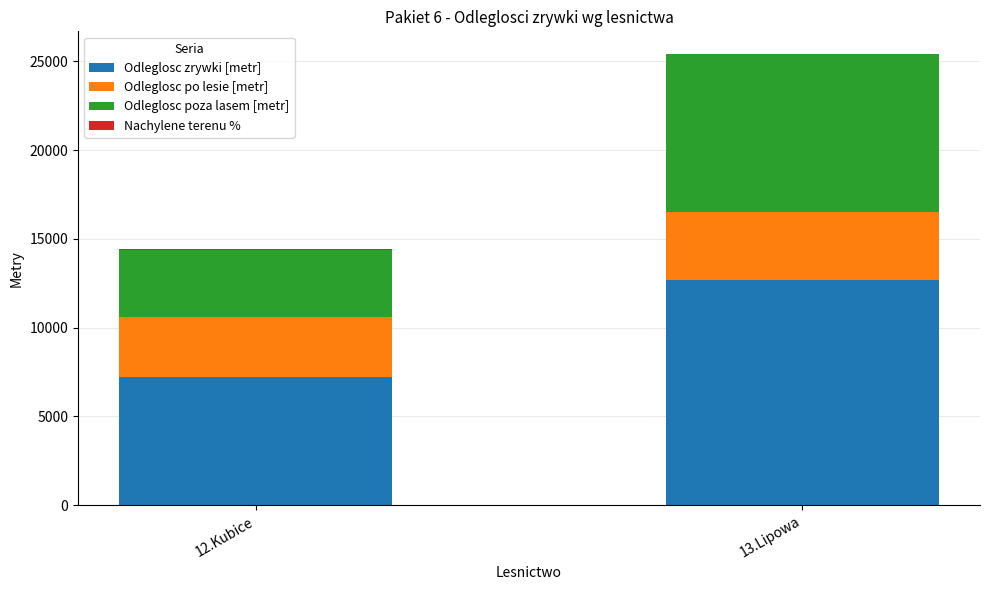

At which category is the sum across all series the highest?

13.Lipowa